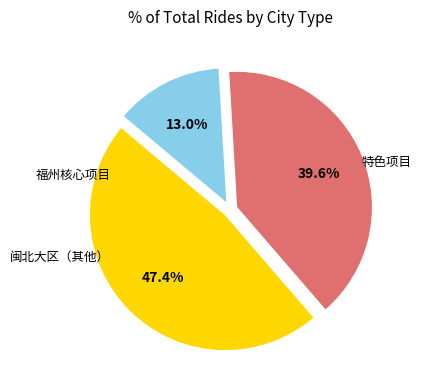

Is there a majority slice in this chart?

No